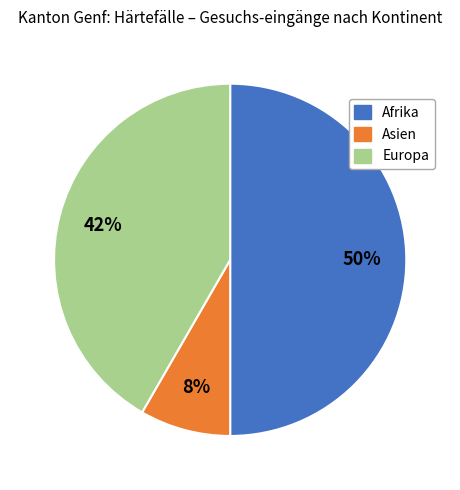

How many slices are in this pie chart?

3